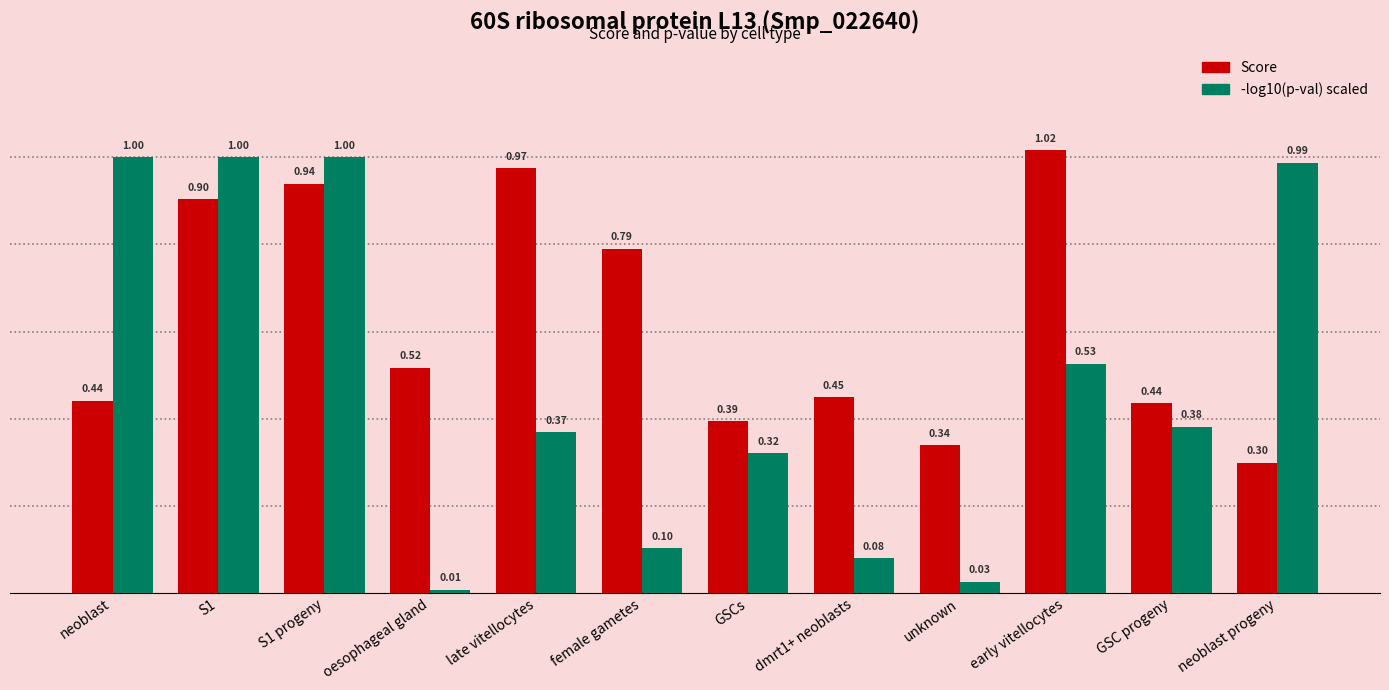

Which series has the largest total across all categories?

Score